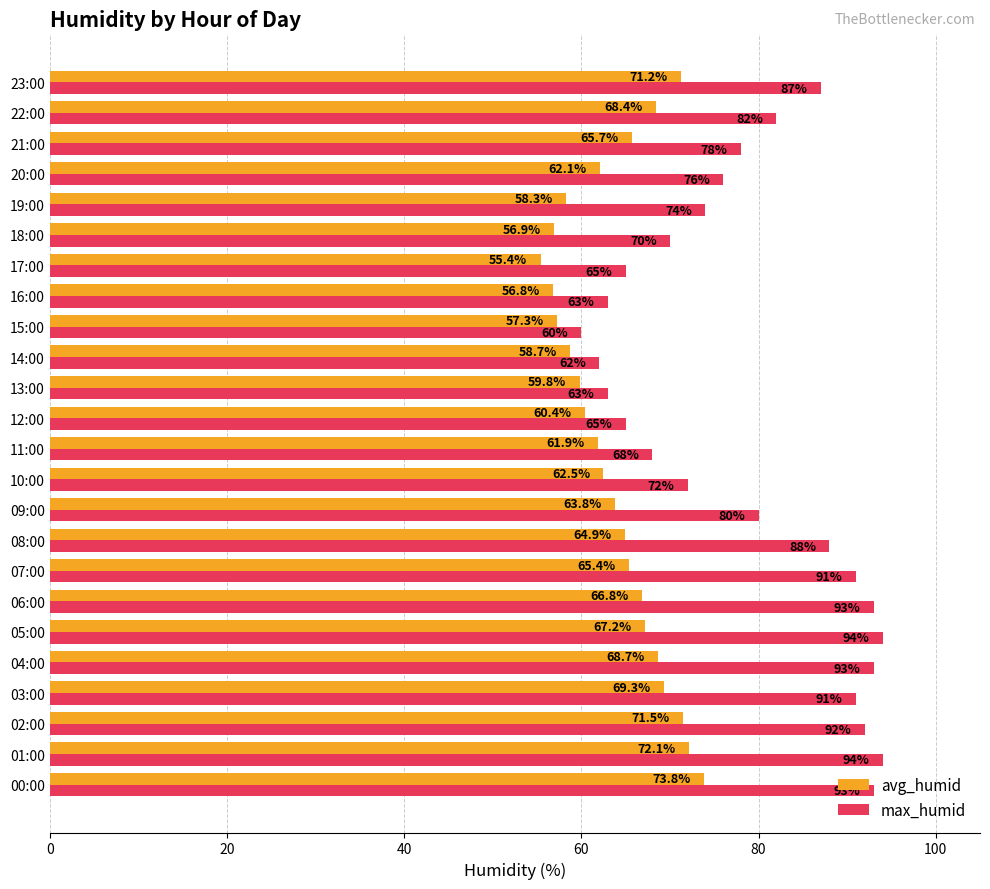

Which series changed the most between 20:00 and 23:00?

max_humid